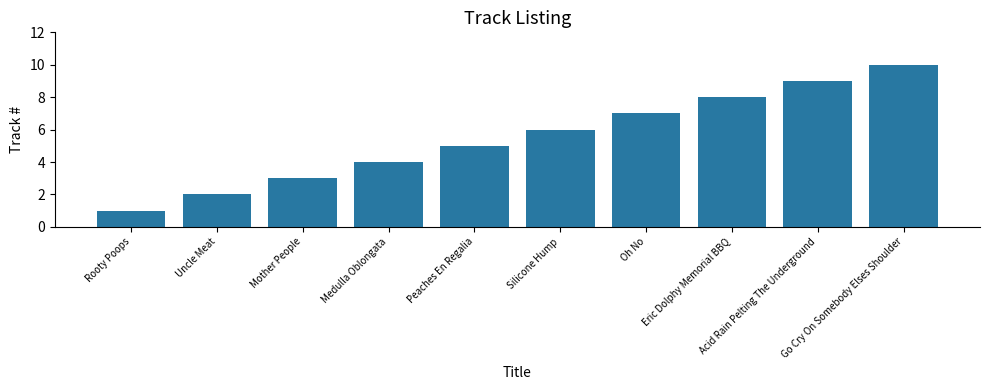

Are the bars horizontal?

No